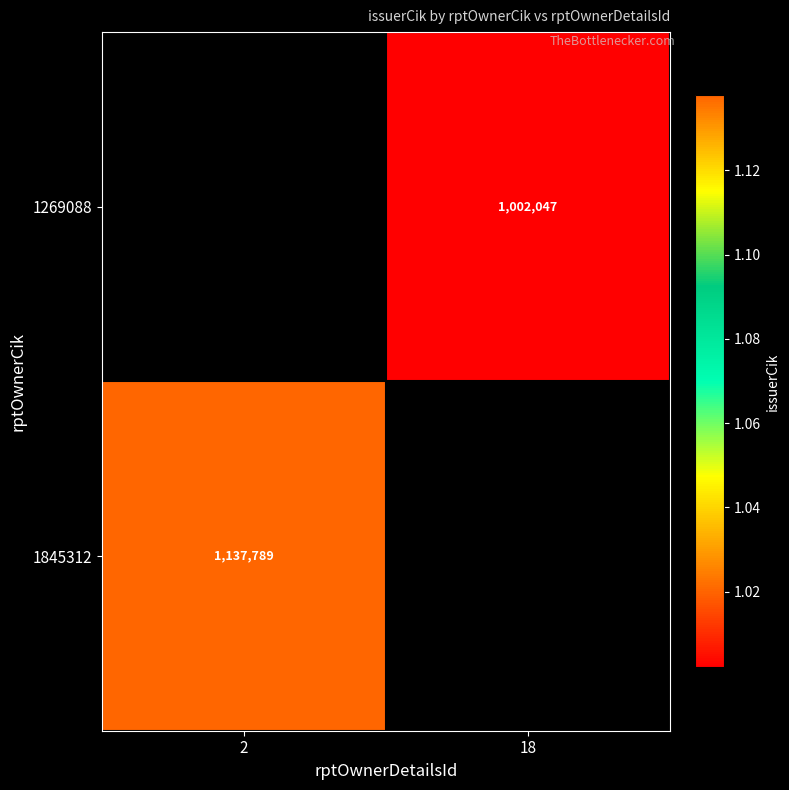

Which has a higher value, 18 or 2?

2